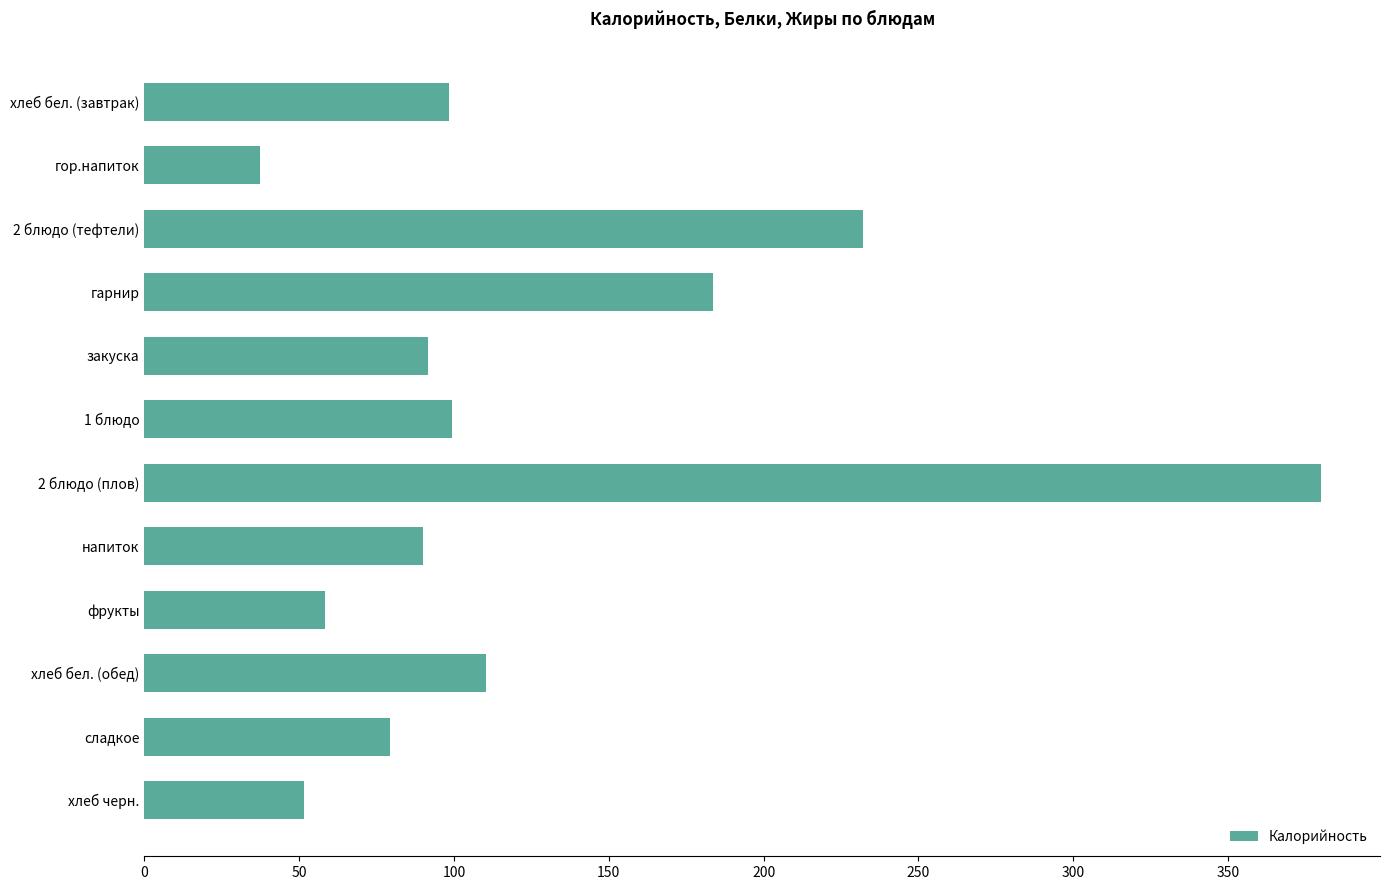

How many distinct data groups are displayed?

1